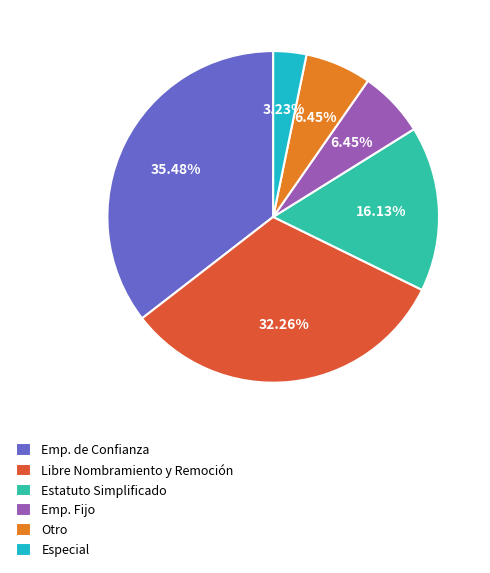

Count the number of slices in the pie.

6